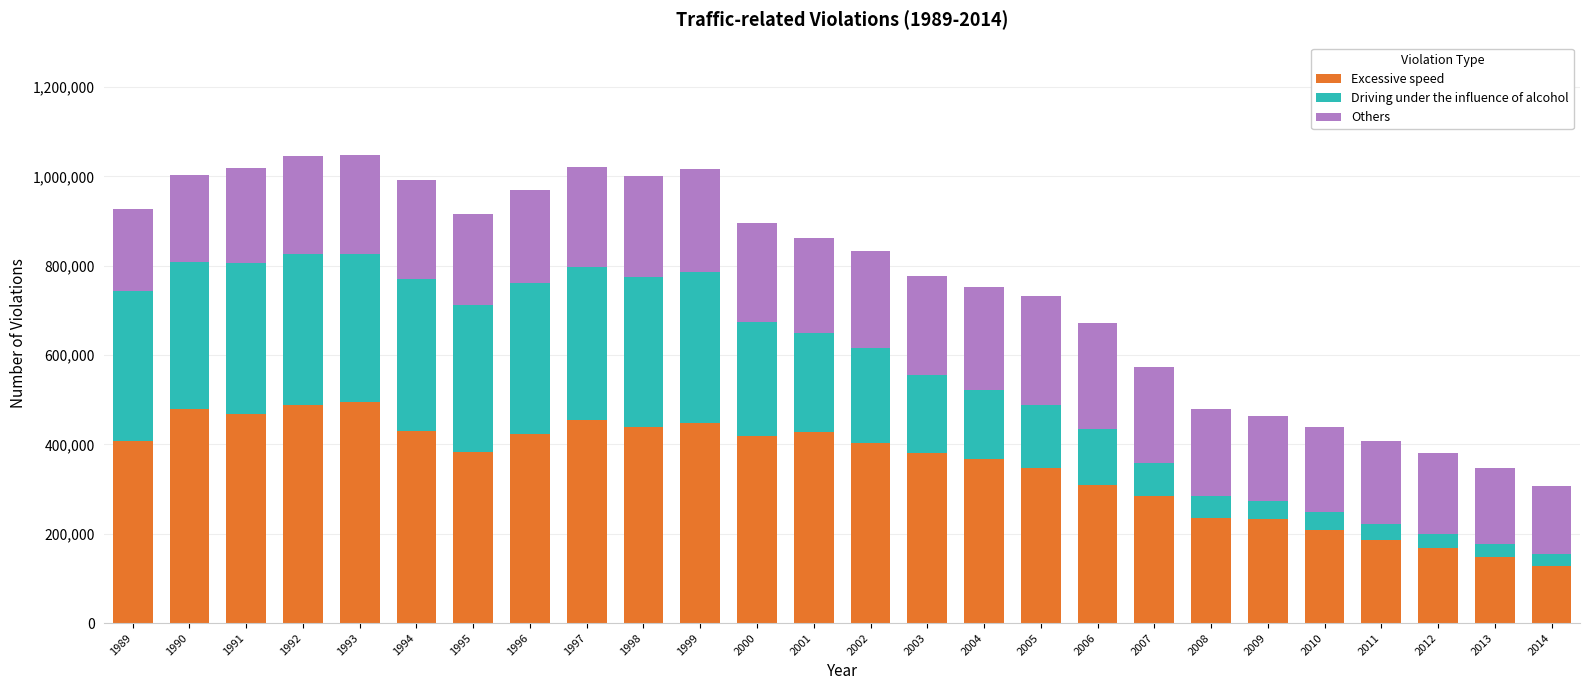

What is the total value across all series at 2005?

732332